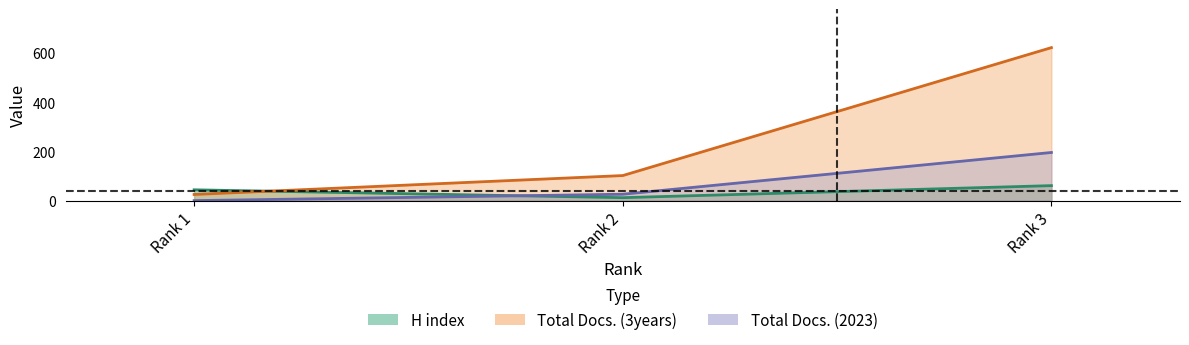

List the series in order of their peak value, highest first.

Total Docs. (3years), Total Docs. (2023), H index